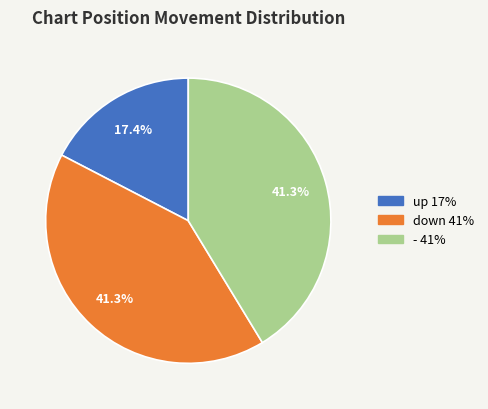

Which slice is the smallest?

up